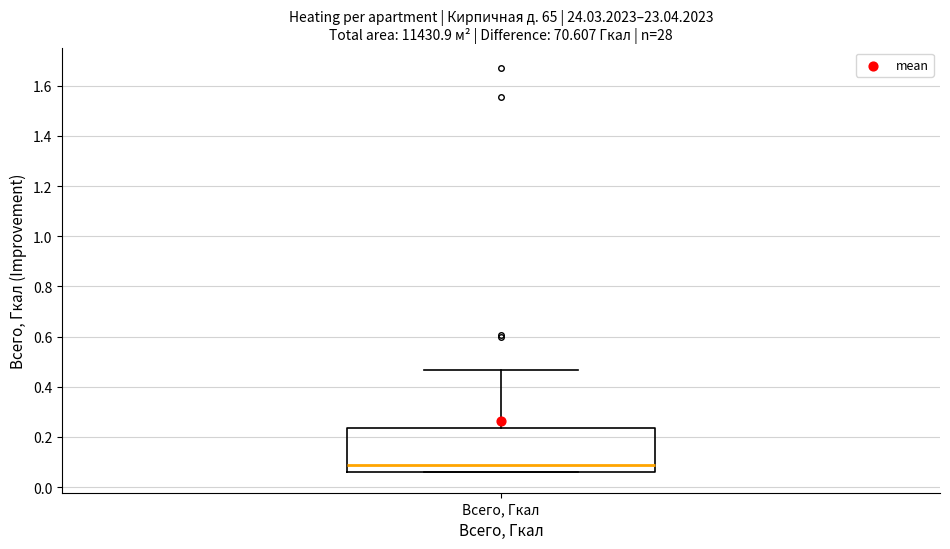

Transcribe this box plot: give where the median line is, the range the box spans, and where the two whiskers end, as read against the y-axis. The values are not printed on the chart, so give them approximately, as read against the axis.

median 0.08, box 0.06 to 0.24, whiskers 0.06 to 0.46